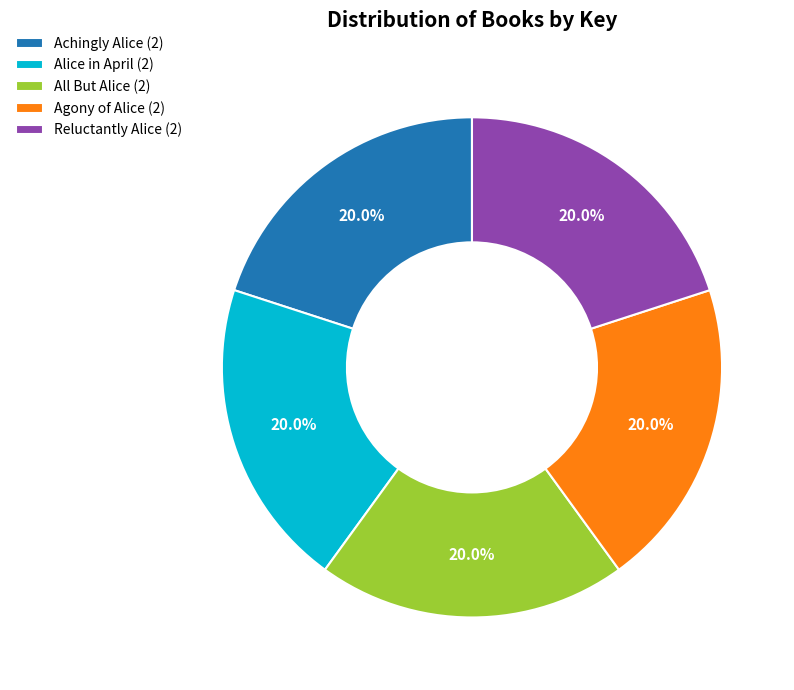

Is there a majority slice in this chart?

No